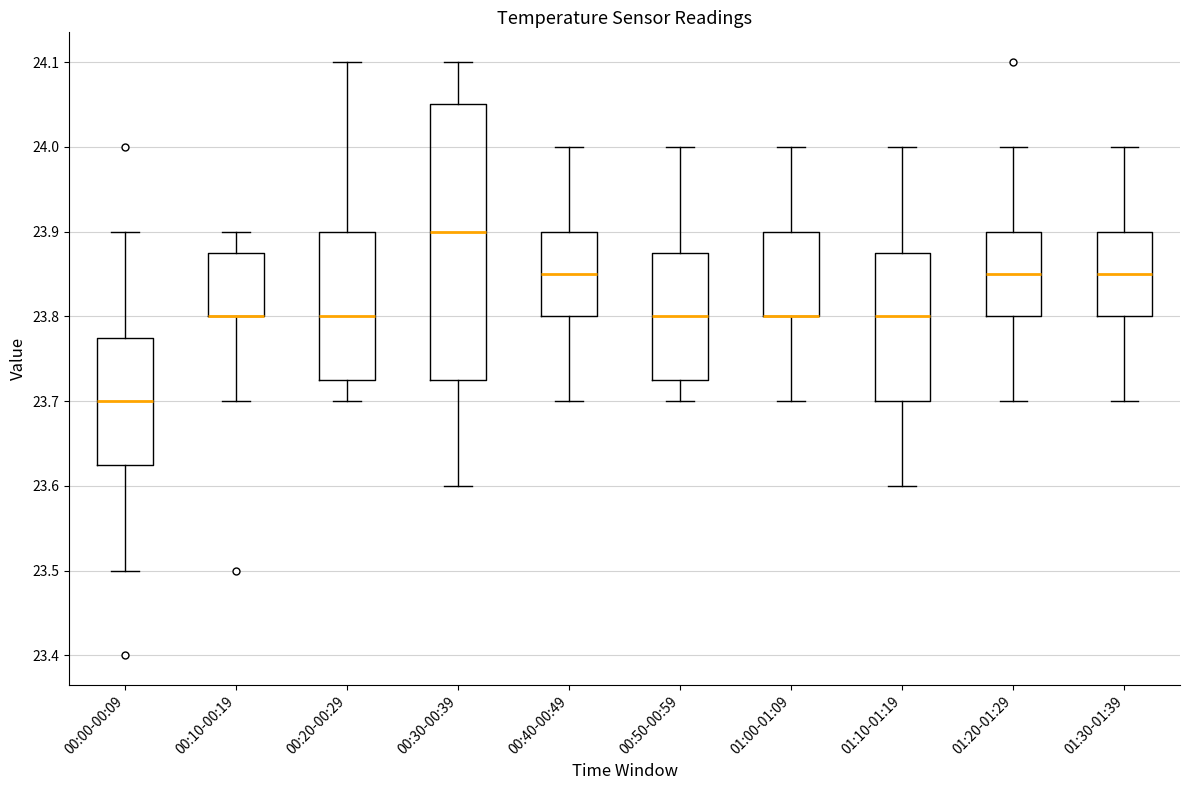

Comparing the boxes themselves (not the whiskers), which one is the tallest?

00:30-00:39